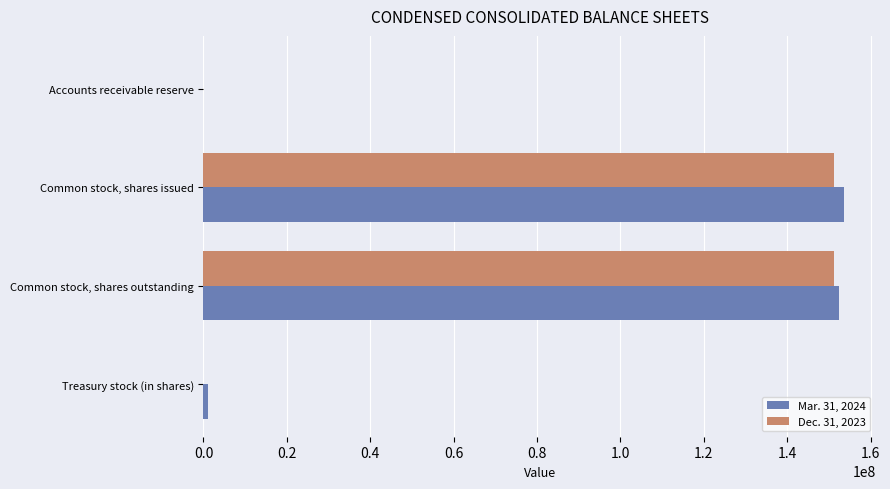

What is the maximum value shown in the chart?

153553975